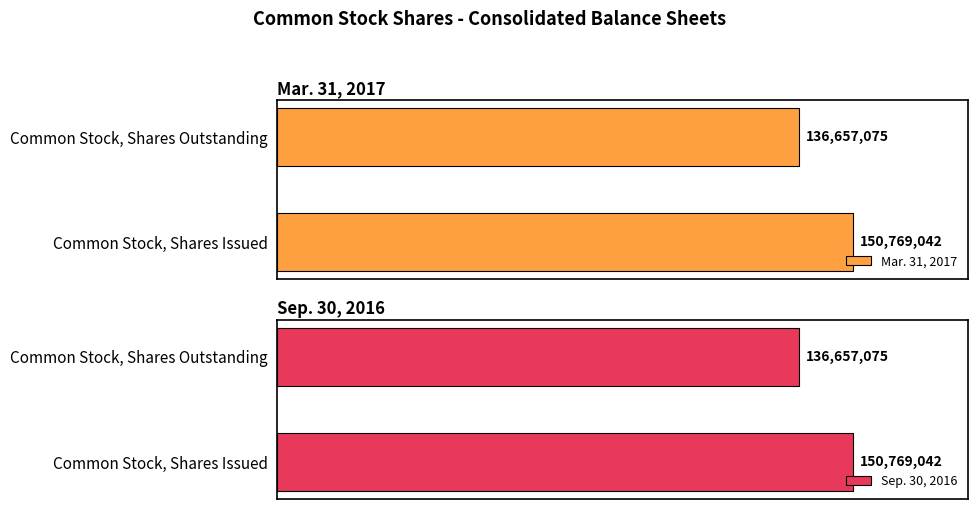

Does the chart contain stacked bars?

No